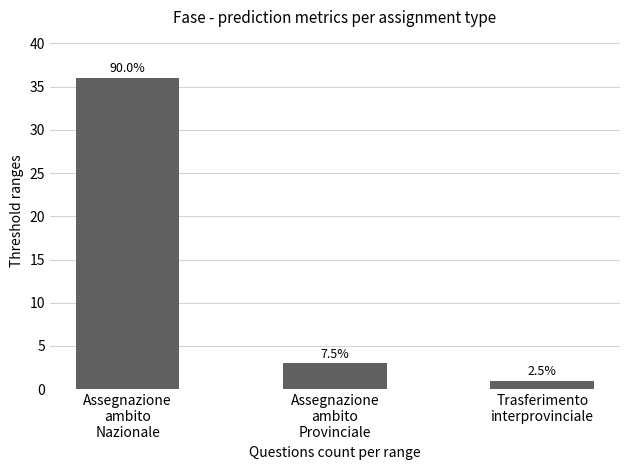

How many bars are there in total?

3